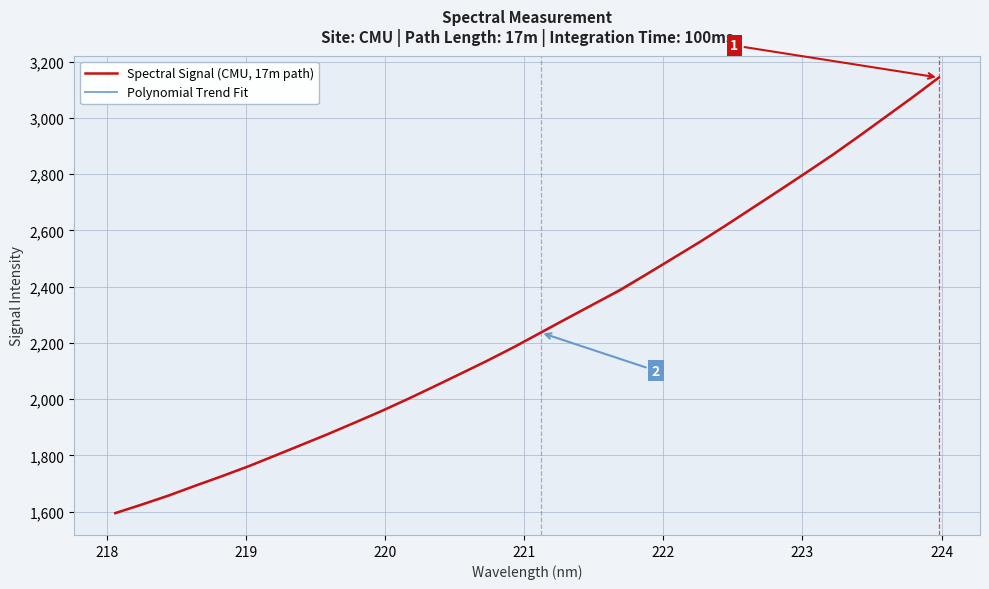

Rank the categories by value from lowest to highest.

218.0596, 218.2508, 218.442, 218.6332, 218.8244, 219.0156, 219.2067, 219.3979, 219.589, 219.7801, 219.9712, 220.1623, 220.3533, 220.5444, 220.7354, 220.9264, 221.1174, 221.3083, 221.4993, 221.6902, 221.8812, 222.0721, 222.263, 222.4538, 222.6447, 222.8355, 223.0264, 223.2172, 223.408, 223.5987, 223.7895, 223.9802